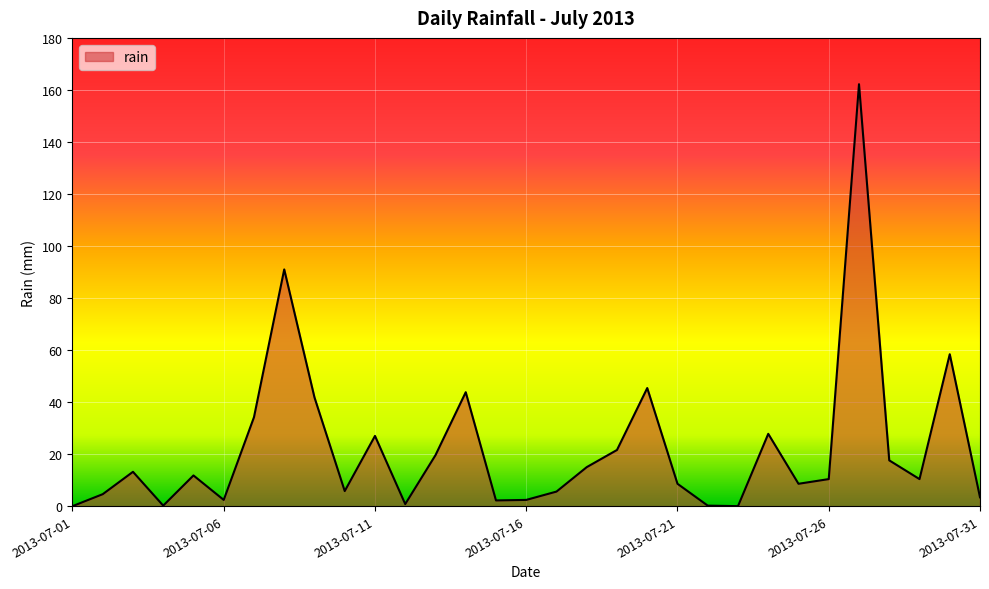

What is the average value?

22.5